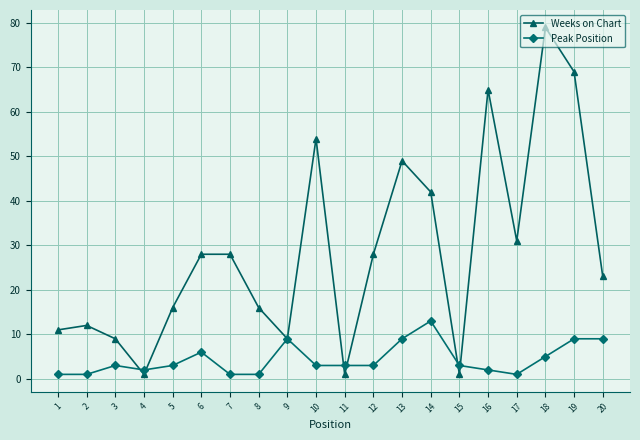

True or false: Peak Position and Weeks on Chart intersect in this chart.

True